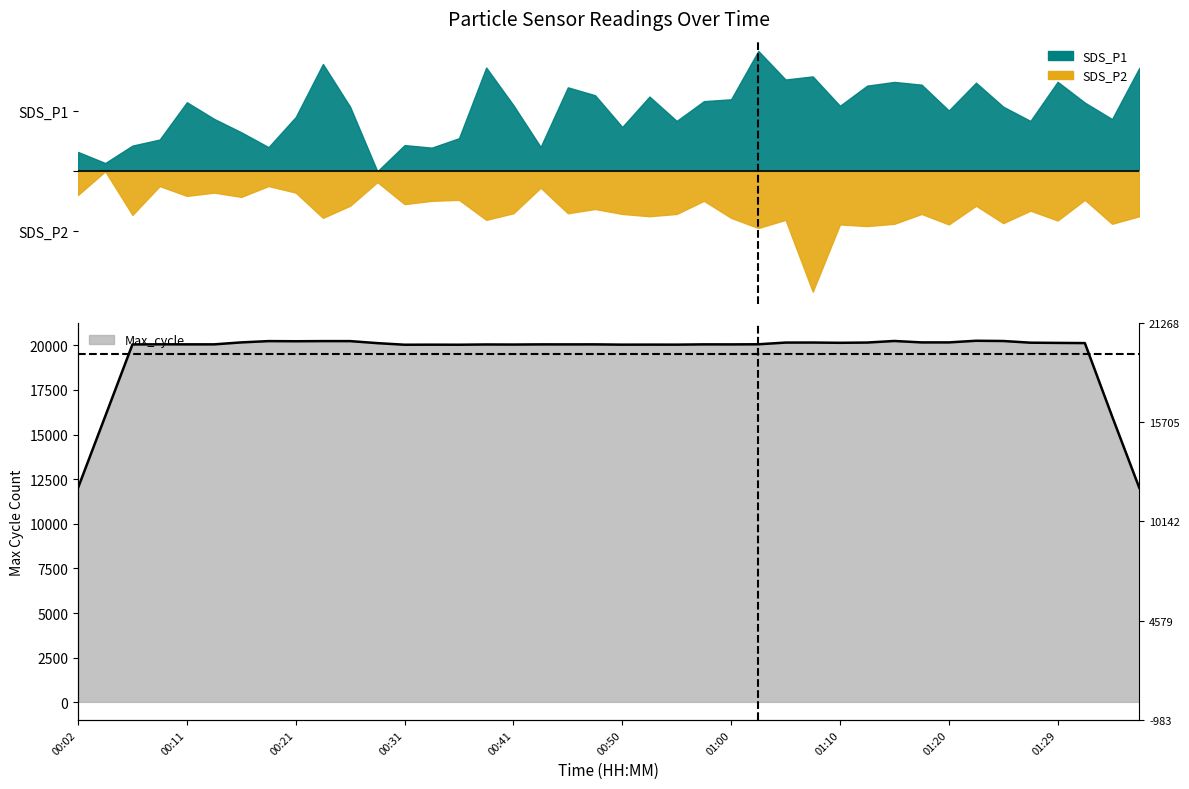

What is the label of the 5th point from the left?

00:11